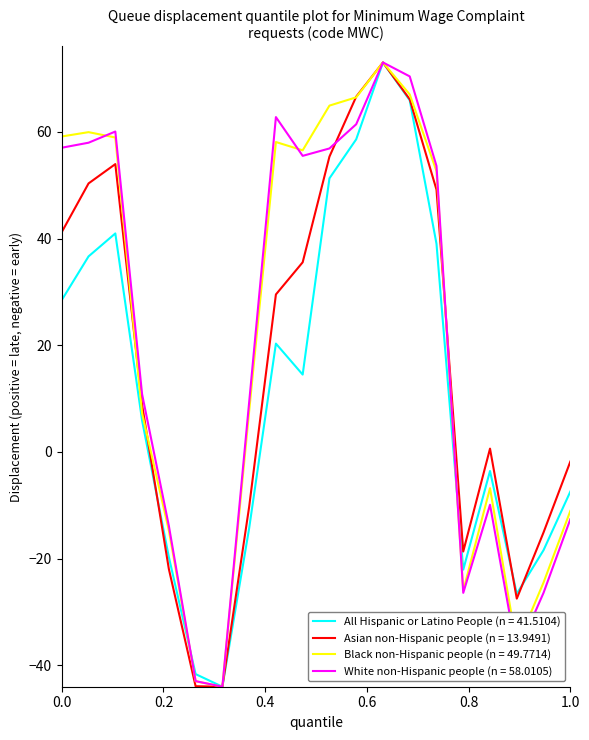

What is the maximum value for All Hispanic or Latino People (n = 41.5104)?

73.0